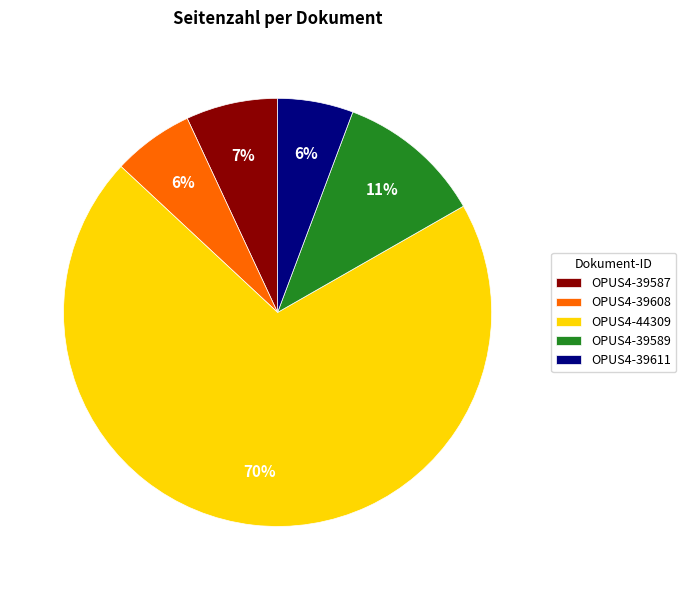

What is the largest slice in the pie chart?

OPUS4-44309